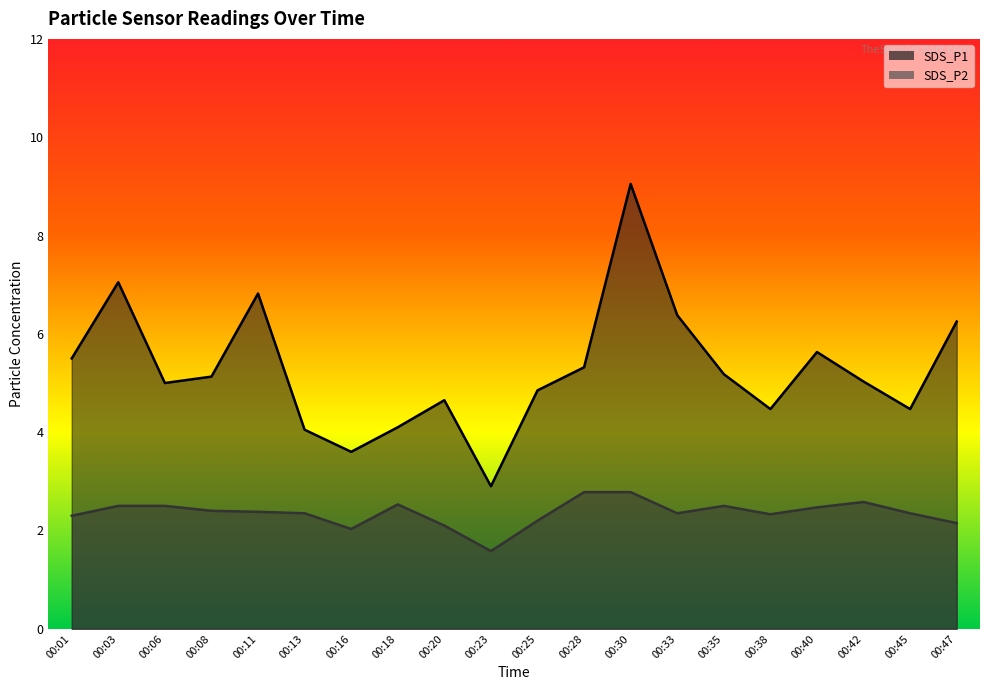

Which series has the widest spread of values?

SDS_P1